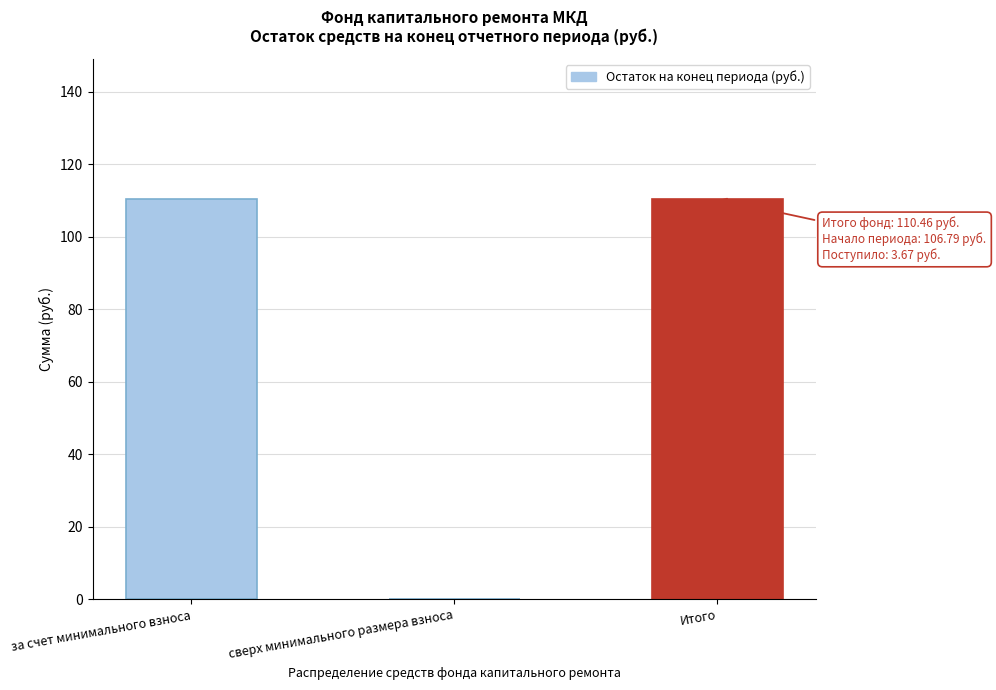

Reading right to left, list all the values displayed in this chart.

Итого=110.5	сверх минимального размера взноса=0.0	за счет минимального взноса=110.5